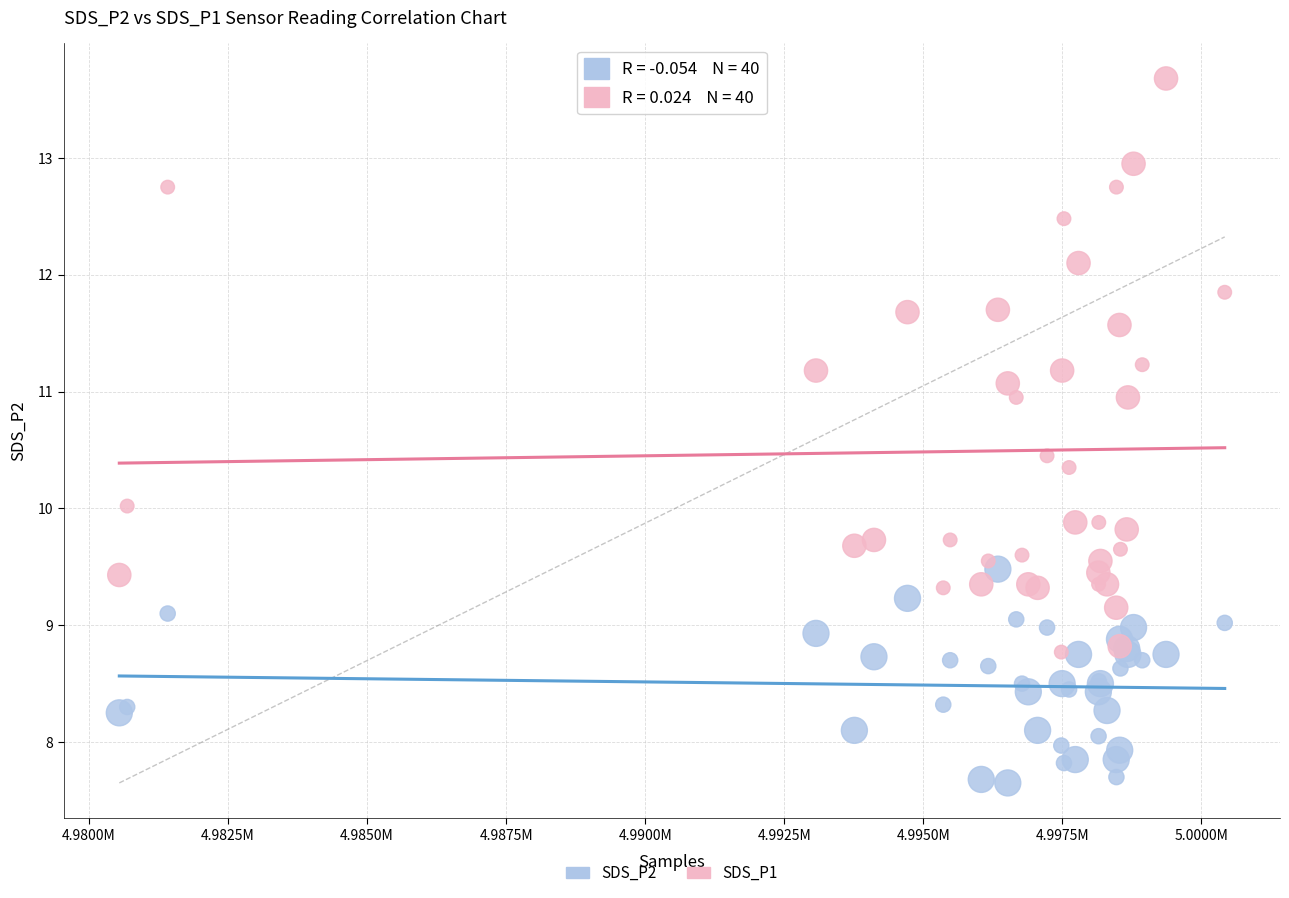

What are all the series names shown in the legend?

SDS_P2, SDS_P1